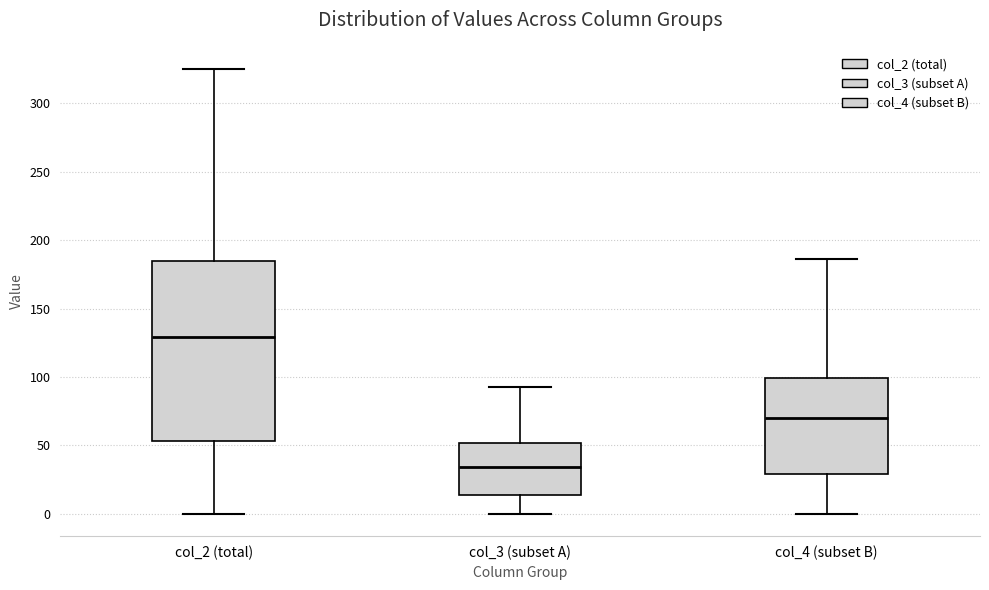

Where does the upper whisker of the box for col_4 (subset B) end on the y-axis? The values are not printed on the chart, so give them approximately, as read against the axis.

185